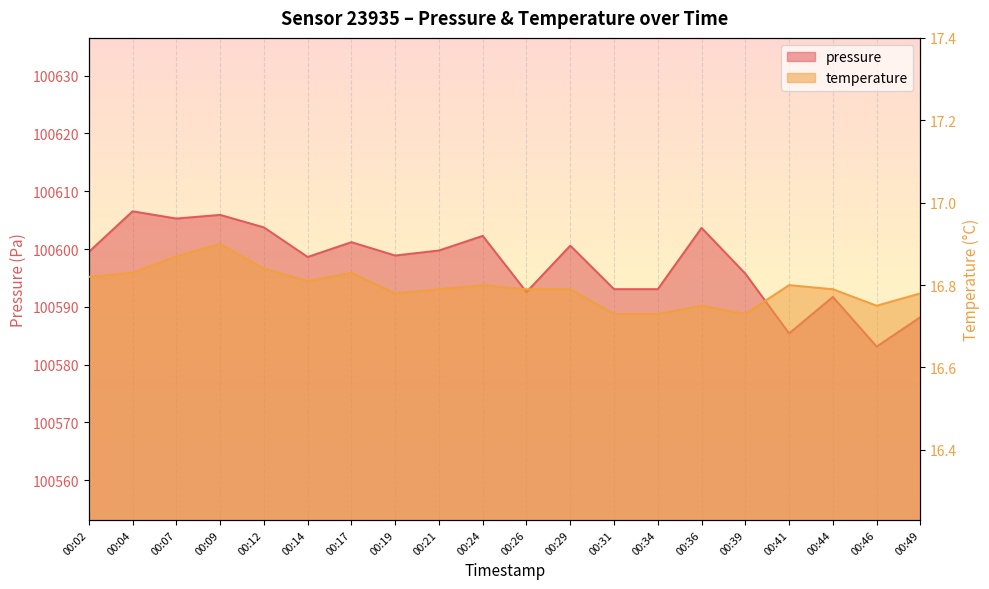

How many data points does each series have?

20